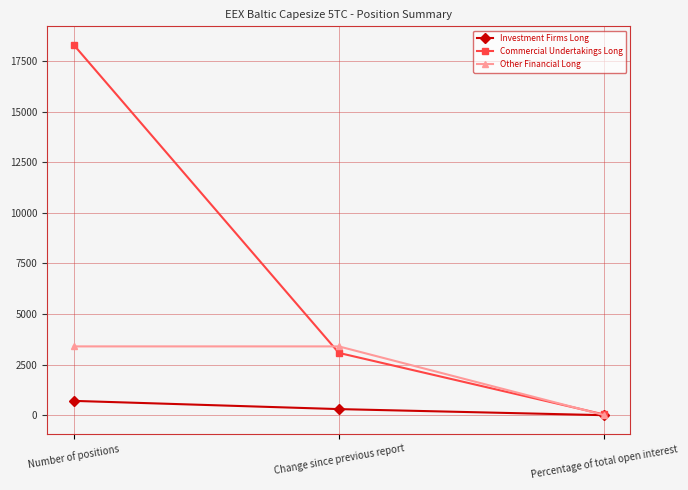

True or false: Other Financial Long has a value of 7.0 at Percentage of total open interest.

True